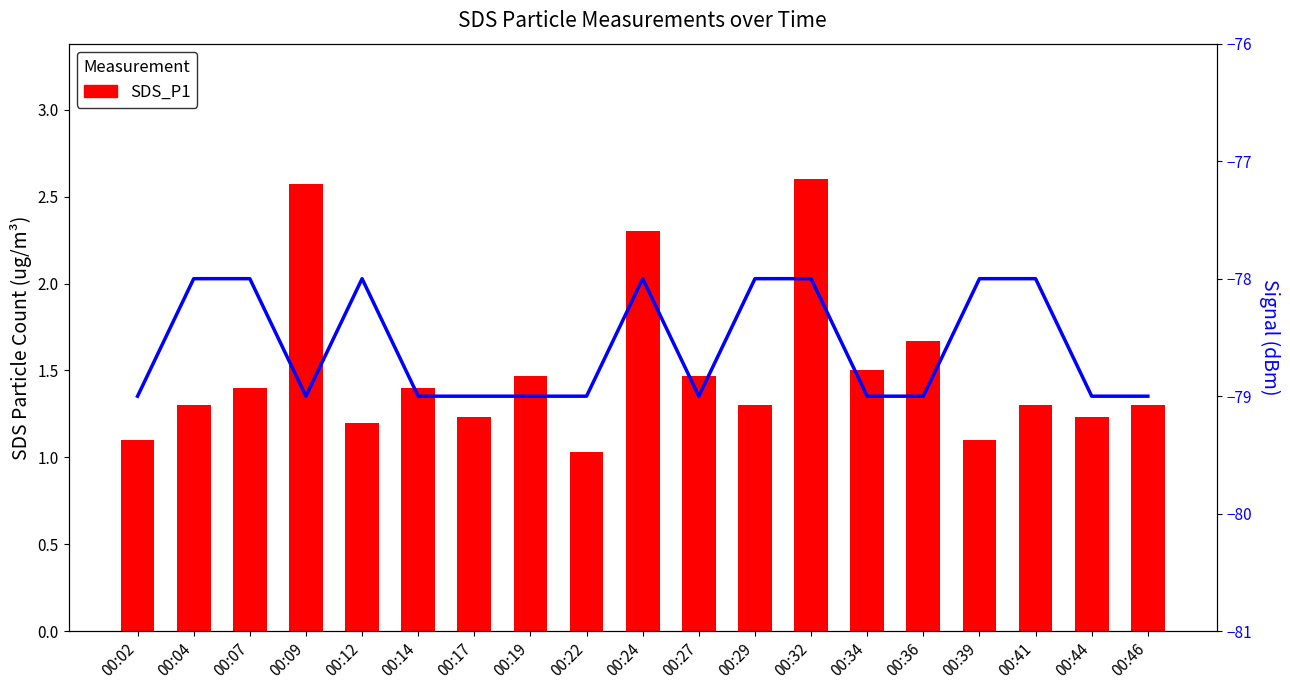

What is the difference between the maximum and minimum values in the Signal series?

1.0